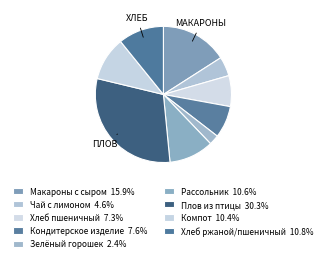

Is it true that Хлеб пшеничный is 7% of the pie?

True